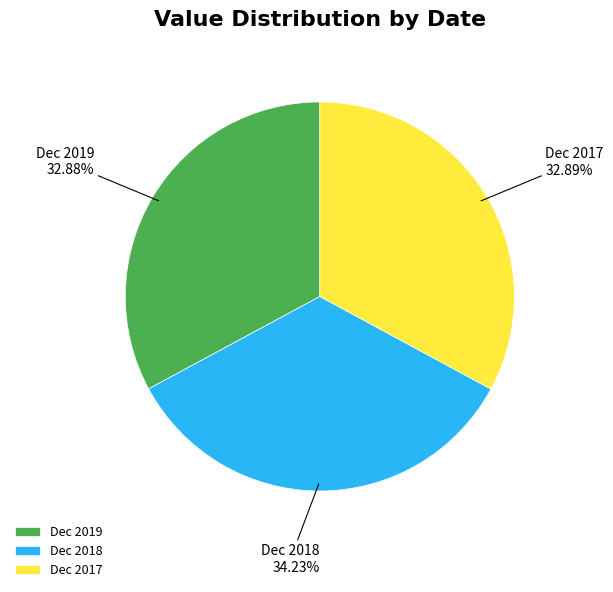

What percentage is the Dec 2018 slice, to the nearest percent?

34%